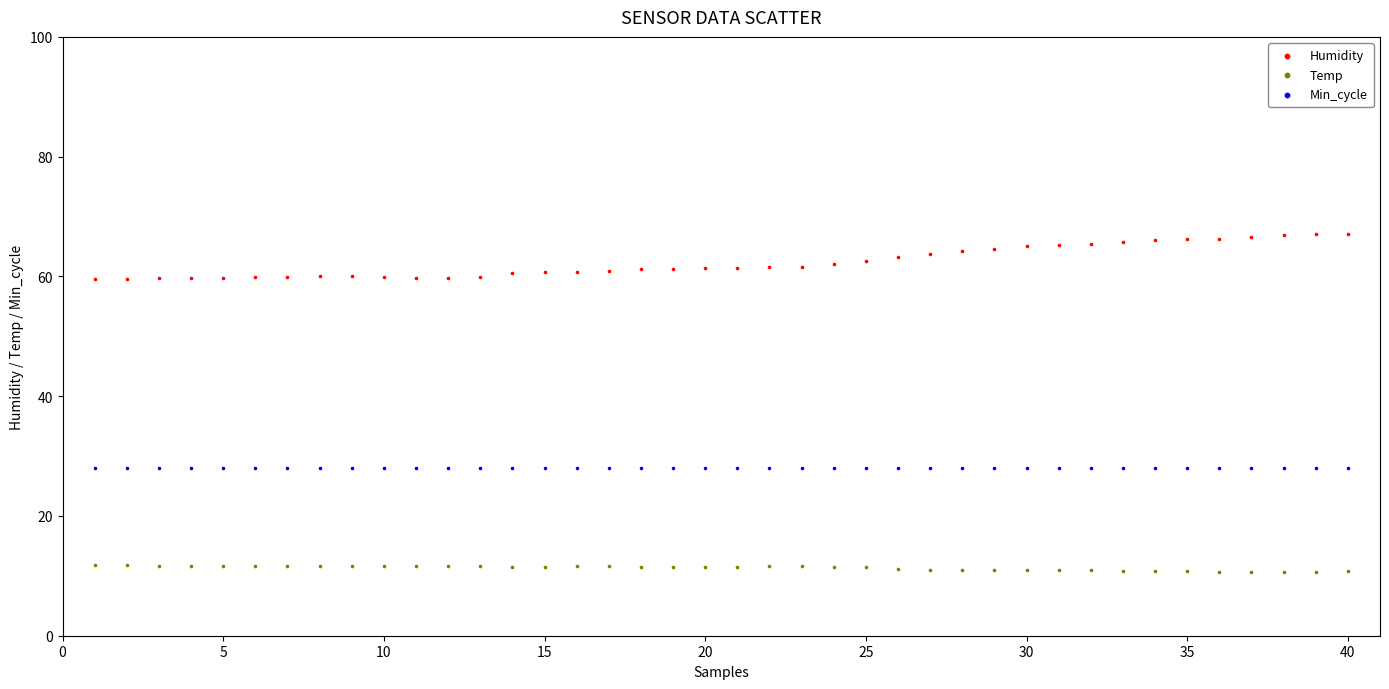

Which series contains the lowest Y value?

Temp